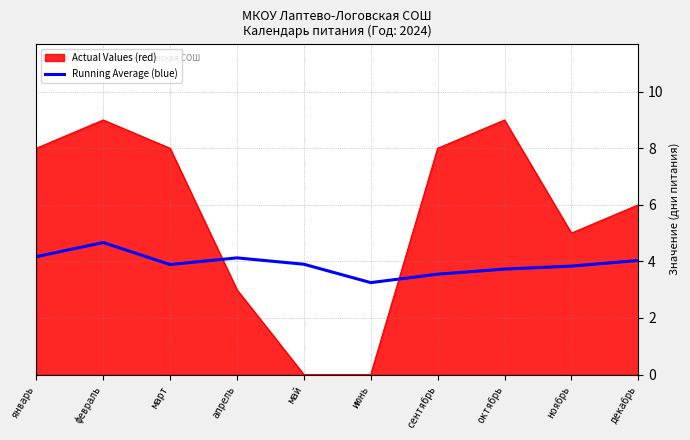

What is the difference between the highest and lowest values at март?

4.1